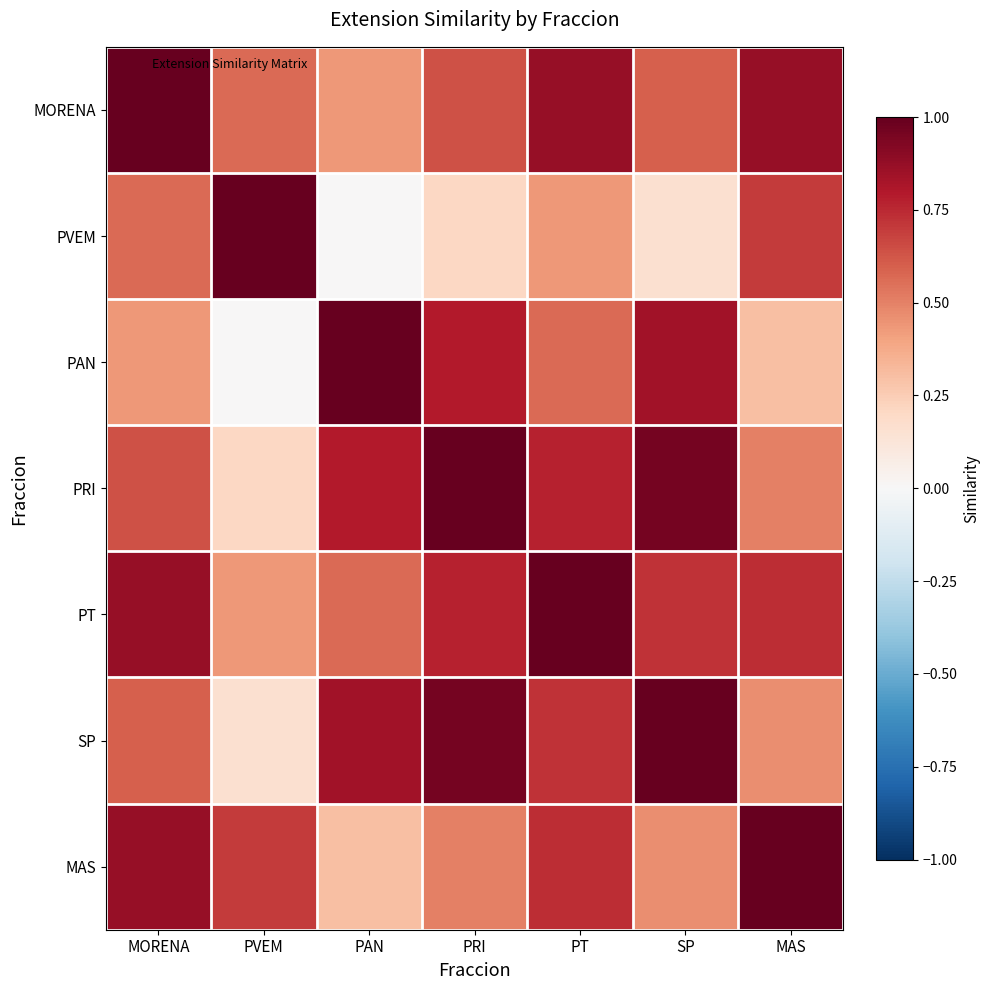

At which category is the sum across all series the highest?

PT